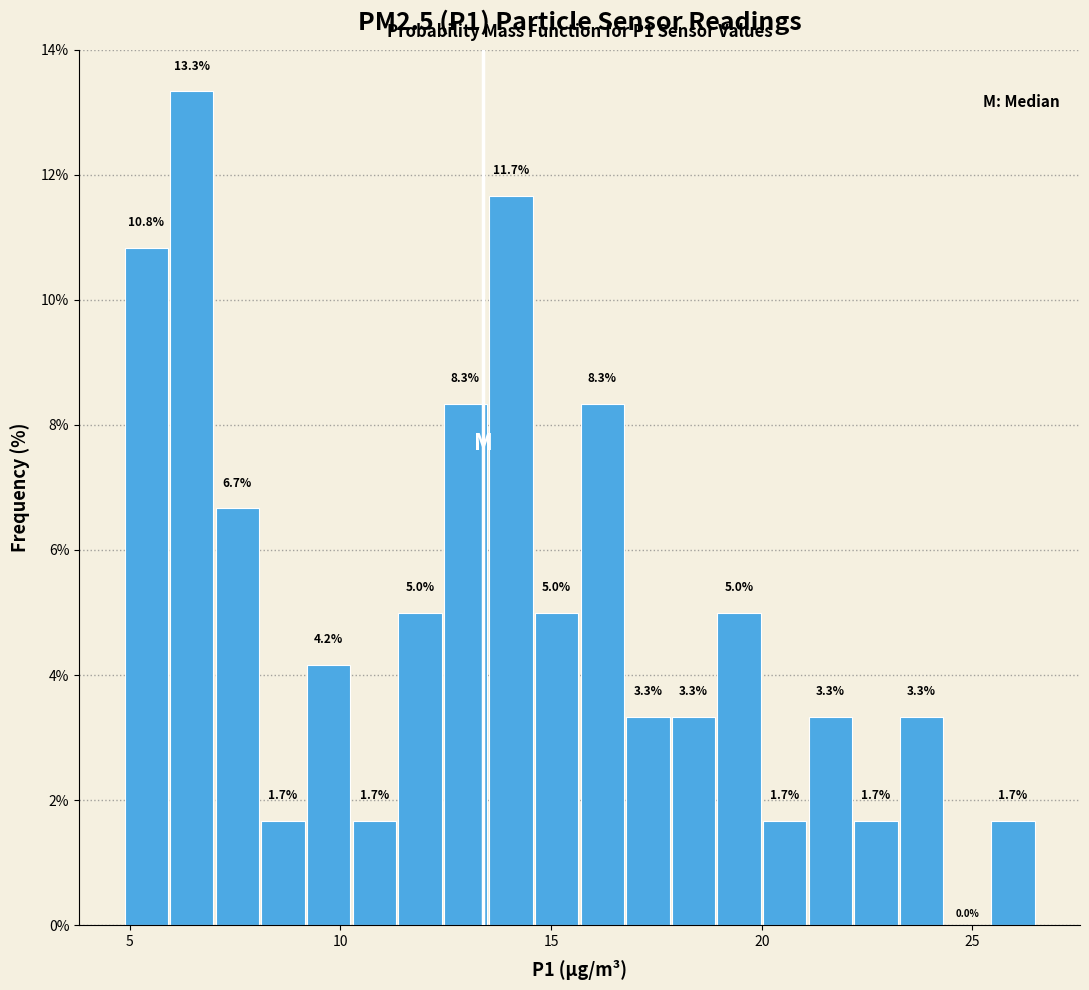

Read against the x-axis, roughly where is the centre of the tallest bar?

6.5